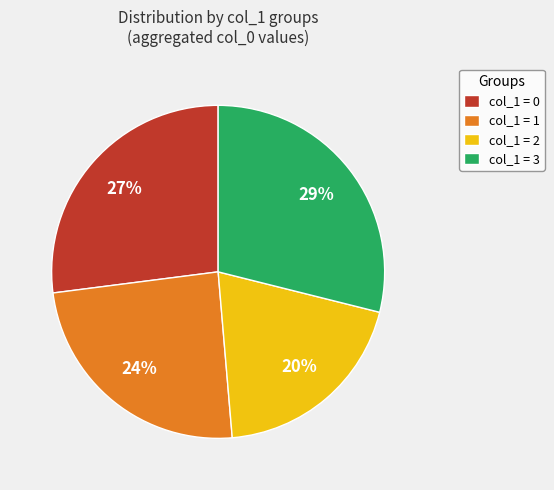

To the nearest percent, what percentage of the pie is col_1 = 3?

29%